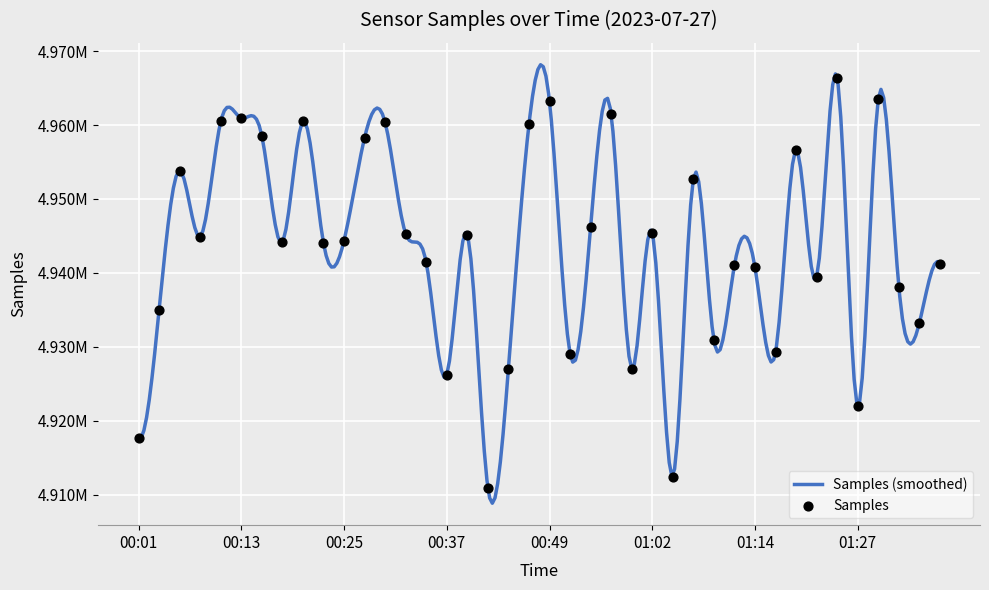

What is the change in value from 00:32 to 01:20?

+11316